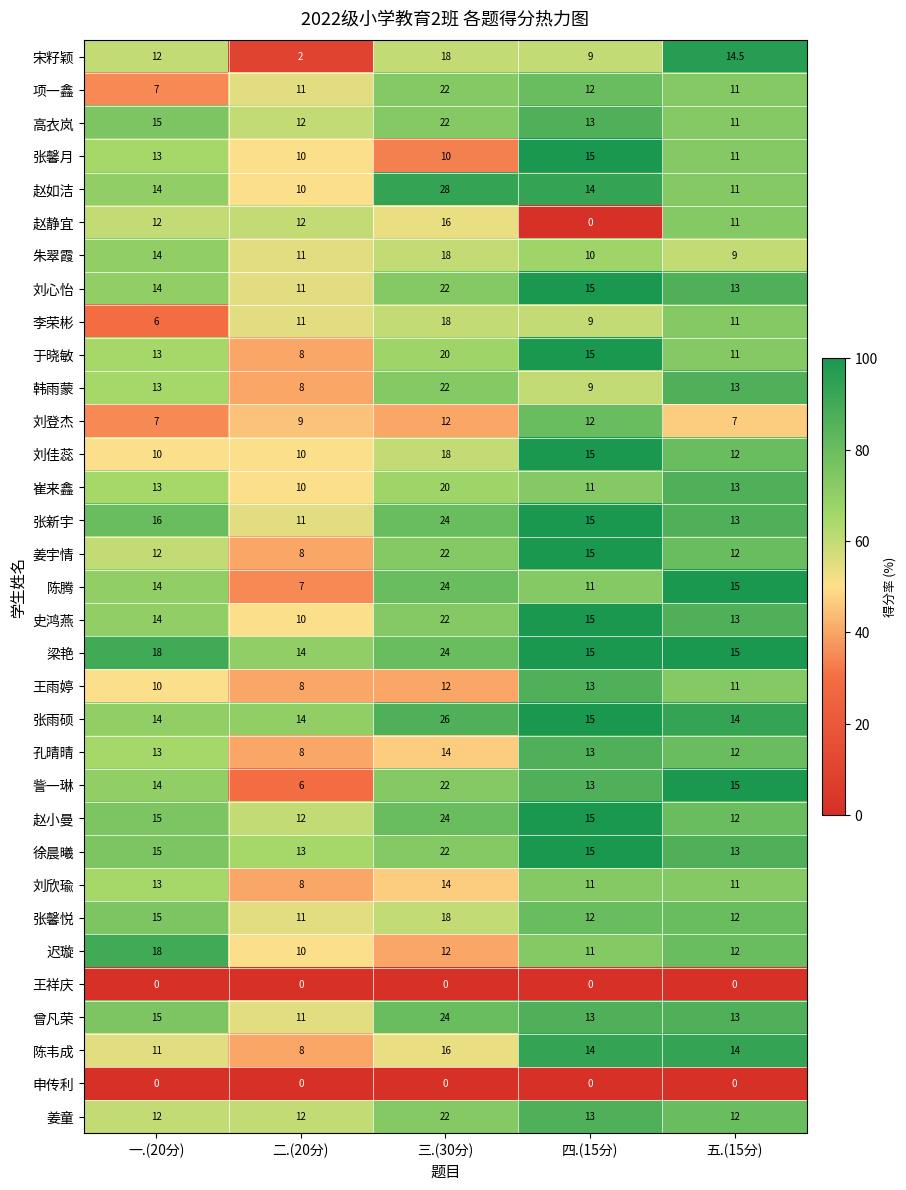

Count the number of data series in this chart.

33